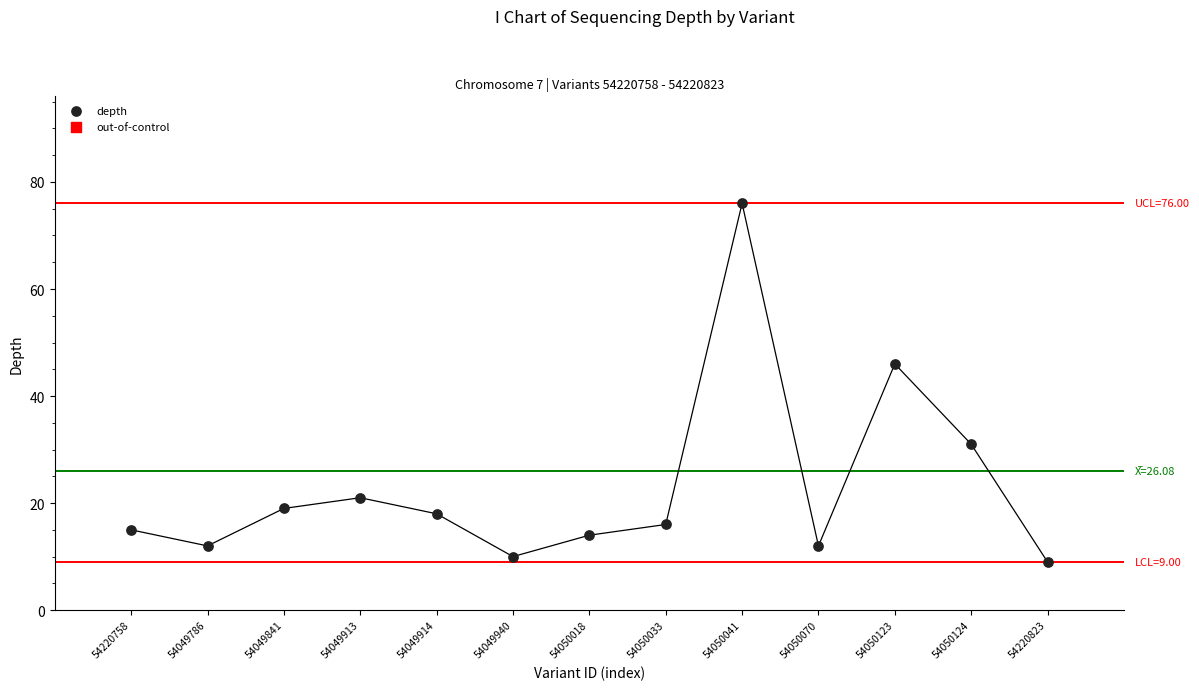

What Y value in the scatter plot is closest to 42?

46